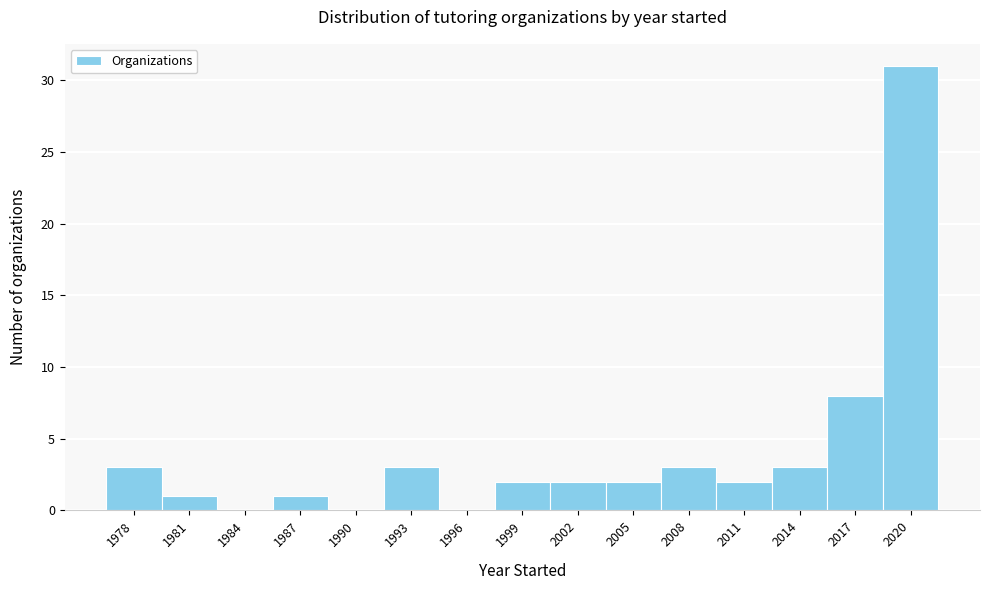

Reading left to right, list every bar in this chart as the range it spans on the x-axis followed by its height. The values are not printed on the chart, so give them approximately, as read against the axis.

1976.5 to 1979.5: 3
1979.5 to 1982.5: 1
1982.5 to 1985.5: 0
1985.5 to 1988.5: 1
1988.5 to 1991.5: 0
1991.5 to 1994.5: 3
1994.5 to 1997.5: 0
1997.5 to 2000.5: 2
2000.5 to 2003.5: 2
2003.5 to 2006.5: 2
2006.5 to 2009.5: 3
2009.5 to 2012.5: 2
2012.5 to 2015.5: 3
2015.5 to 2018.5: 8
2018.5 to 2021.5: 31